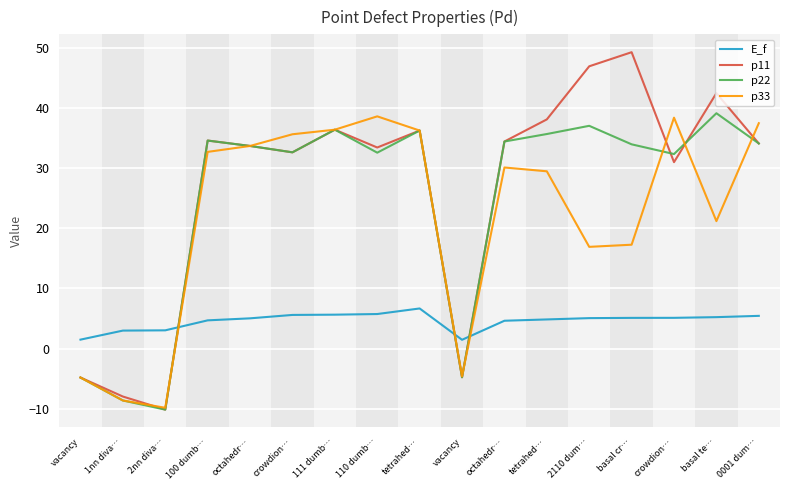

Which series has the widest spread of values?

p11